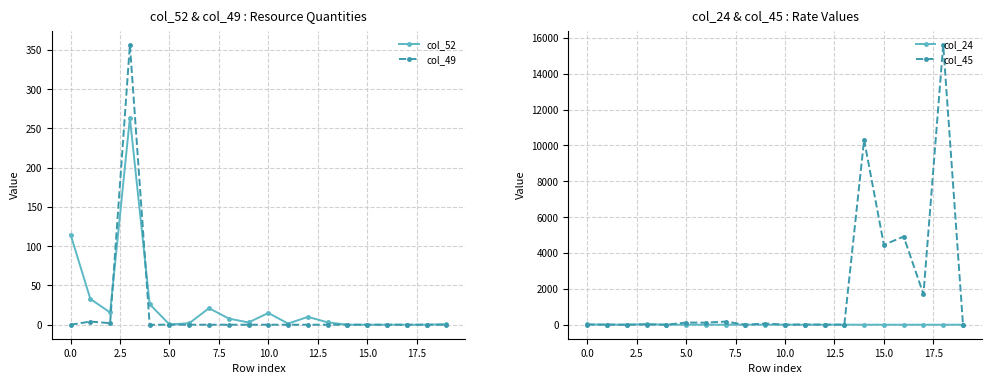

How many data points does each series have?

20